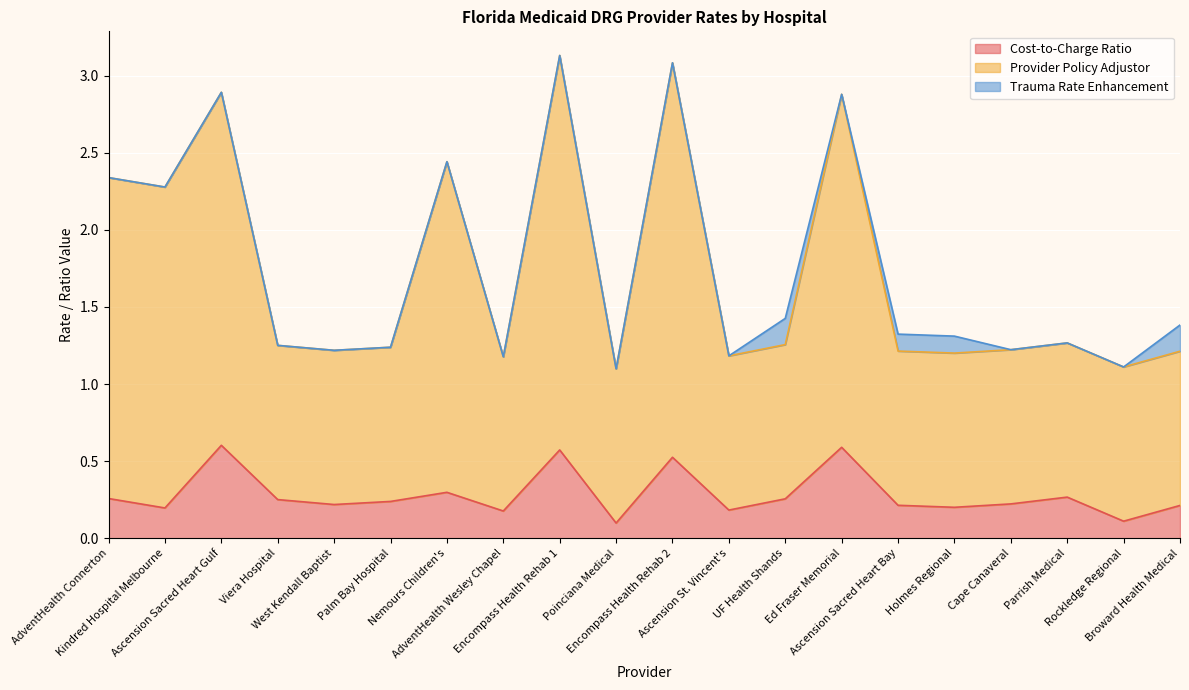

What is the highest value of the Cost-to-Charge Ratio series?

0.6